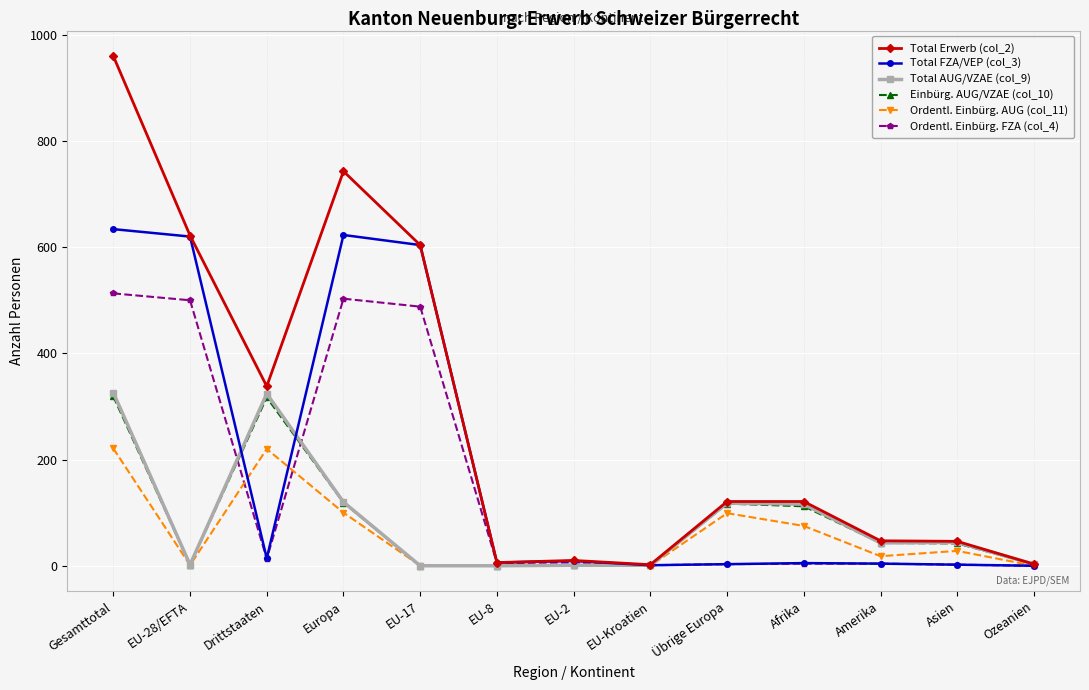

True or false: Ordentl. Einbürg. AUG (col_11) has more than 0 points higher than both neighbors.

True